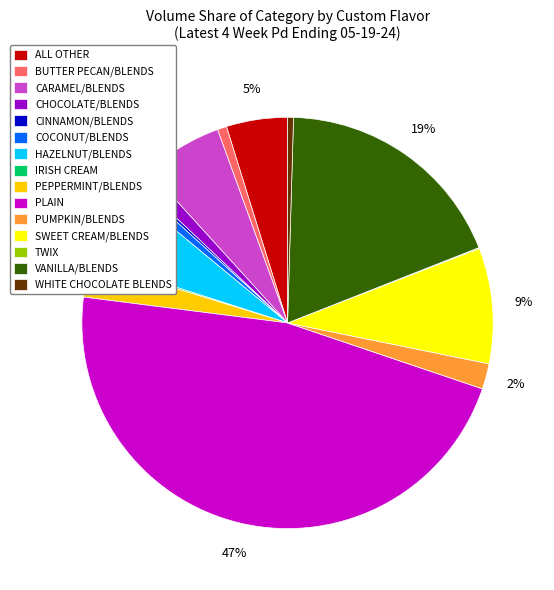

To the nearest percent, what percentage of the pie is VANILLA/BLENDS?

19%